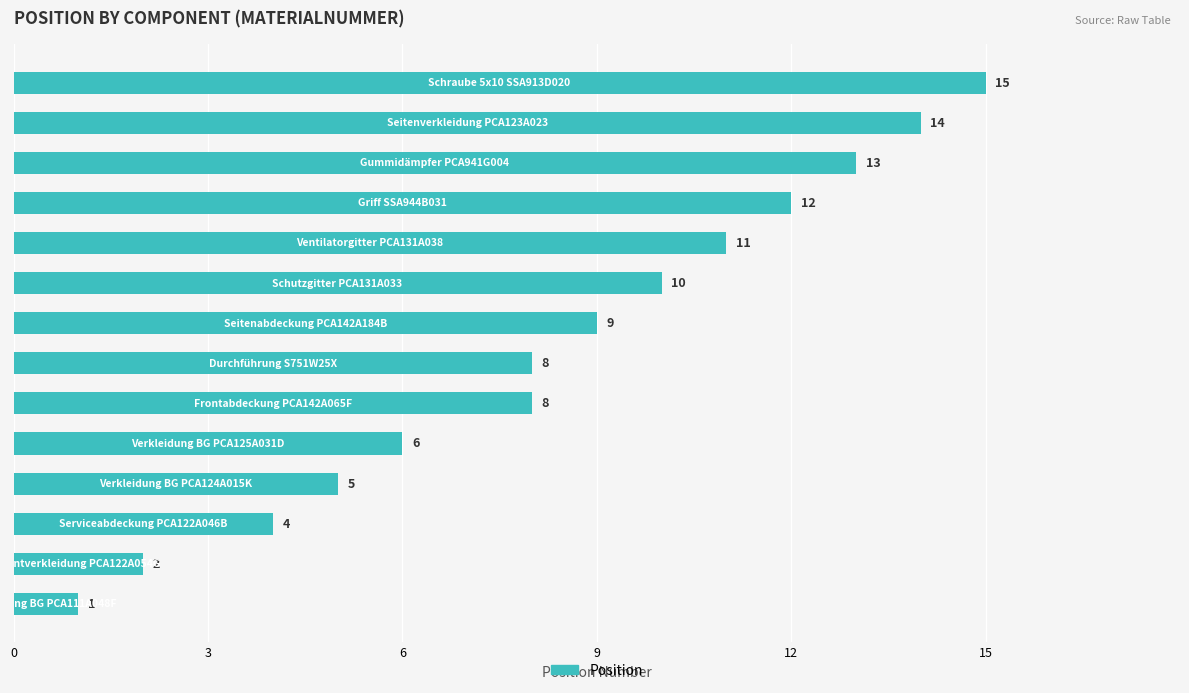

What is the difference between the second highest and minimum values?

13